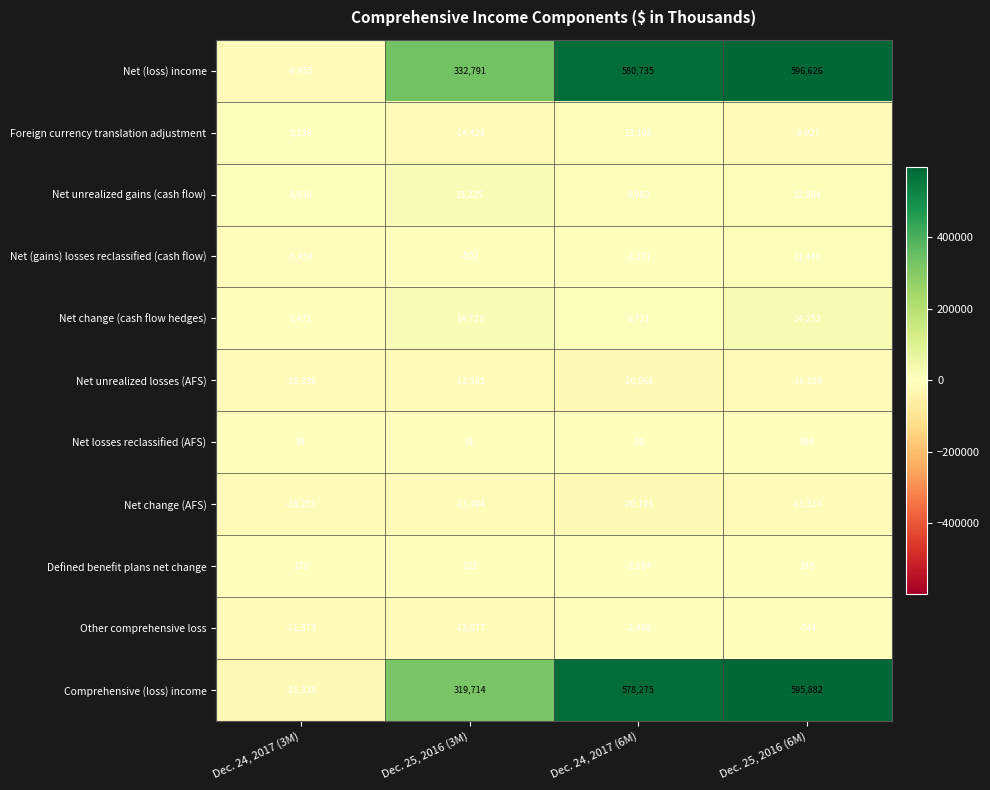

What is the difference between the maximum and second lowest values in the Net unrealized losses (AFS) series?

4754